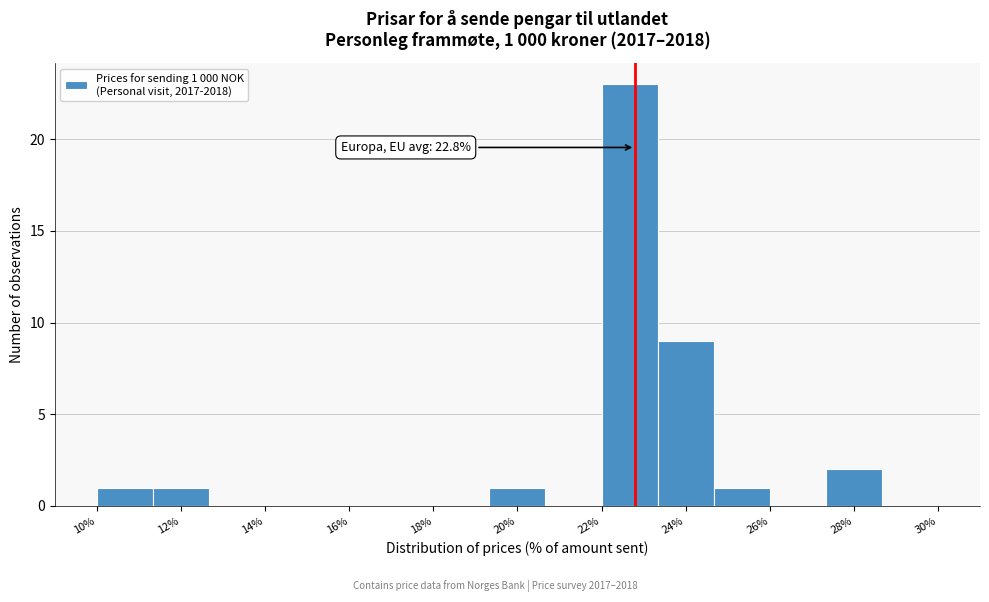

Over which range of the x-axis is the bar tallest?

22.0 to 23.4